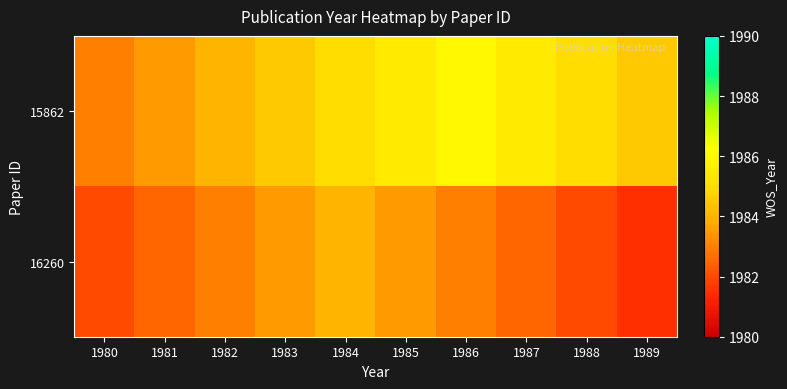

Reading left to right, transcribe all the data shown in this chart.

15862: 1980=1983.0	1981=1983.5	1982=1984.0	1983=1984.5	1984=1985.0	1985=1985.5	1986=1986.0	1987=1985.5	1988=1985.0	1989=1984.5
16260: 1980=1982.0	1981=1982.5	1982=1983.0	1983=1983.5	1984=1984.0	1985=1983.5	1986=1983.0	1987=1982.5	1988=1982.0	1989=1981.5